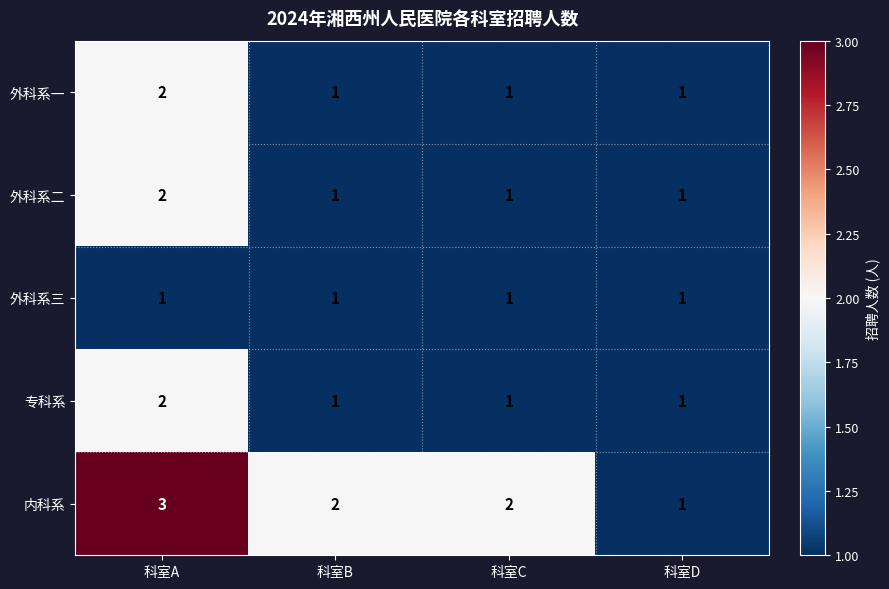

What is the greatest value displayed?

3